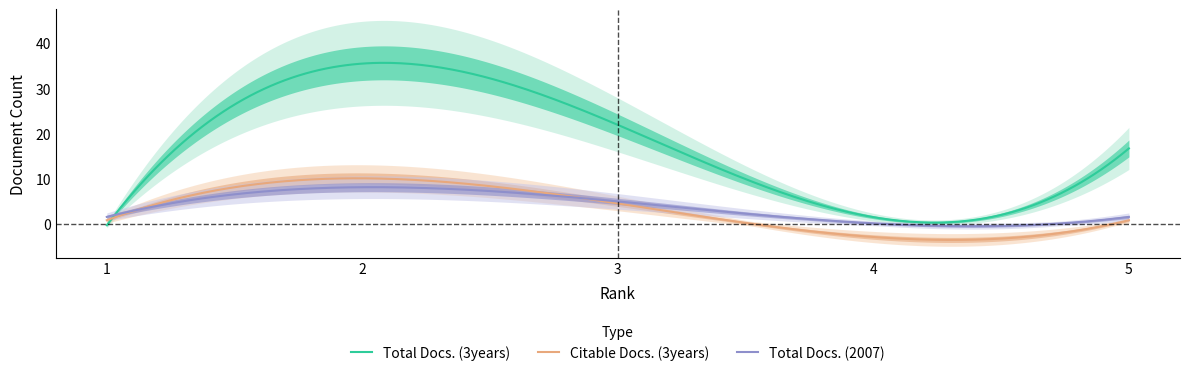

At which label does Total Docs. (2007) first exceed 2?

2